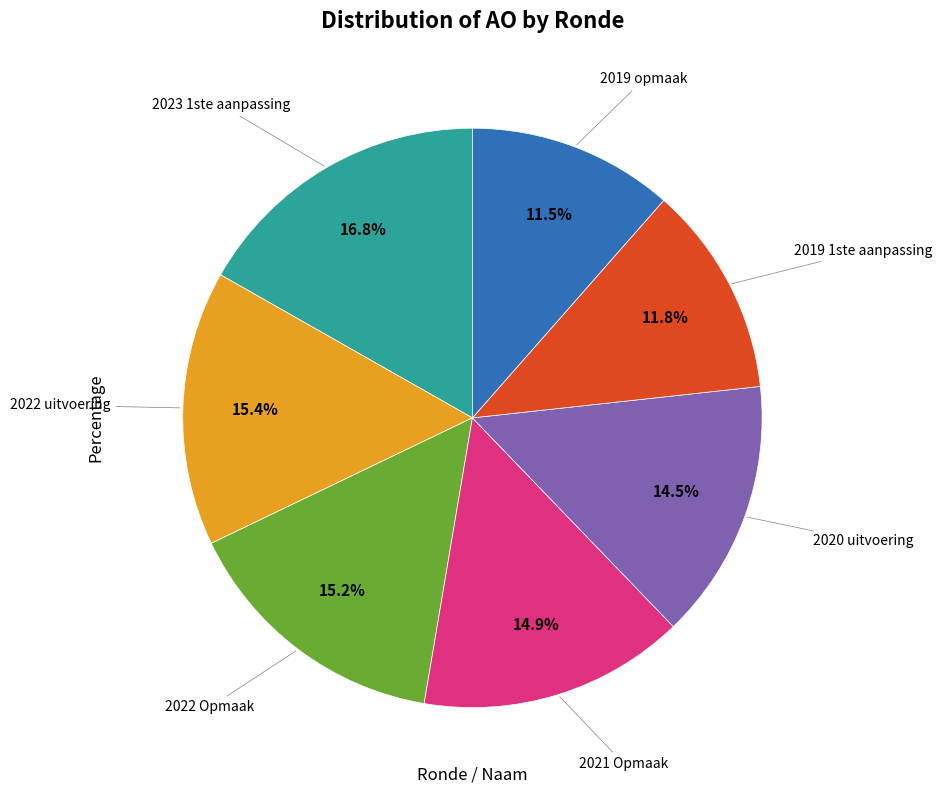

Does any single category account for the majority?

No